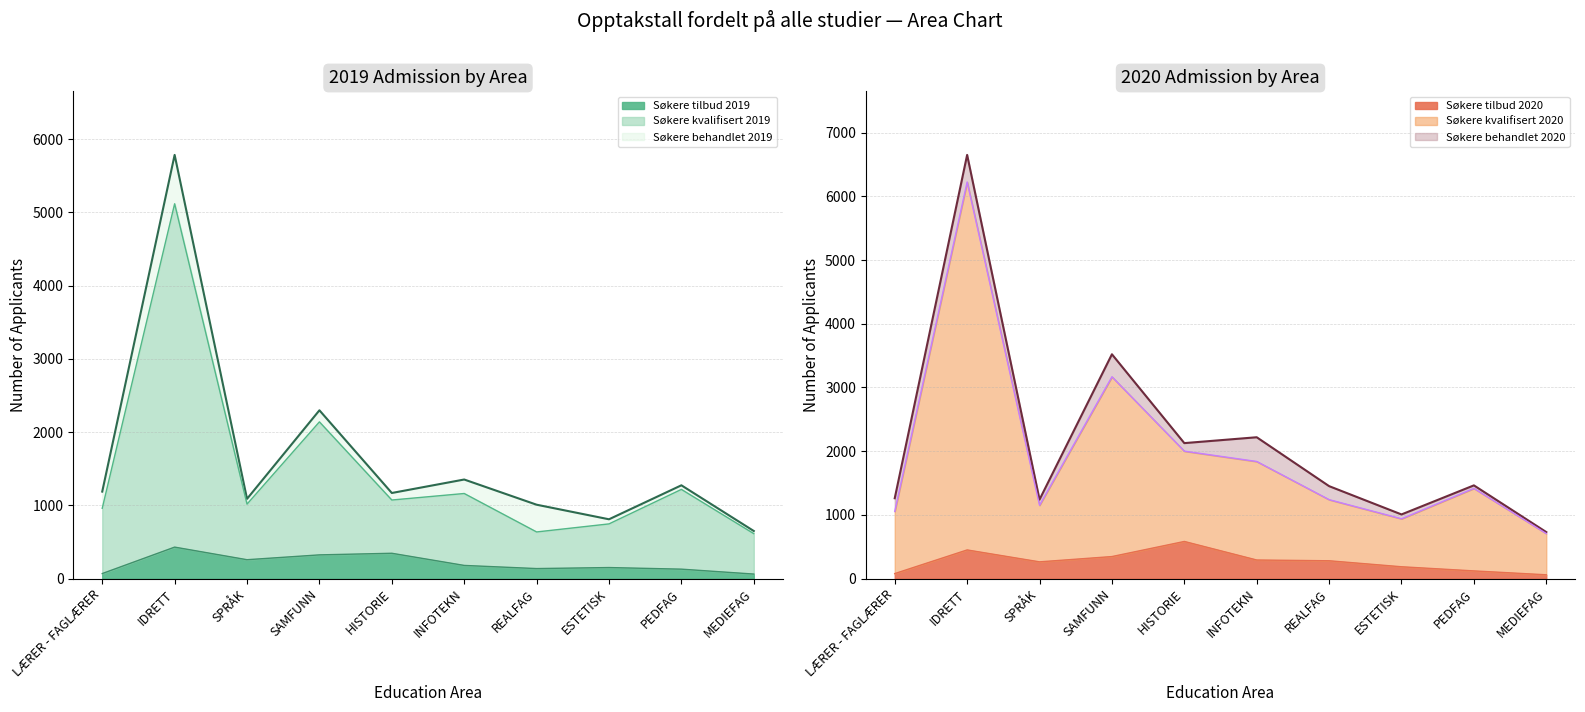

How many data points in Søkere tilbud 2019 are less than 181?

5